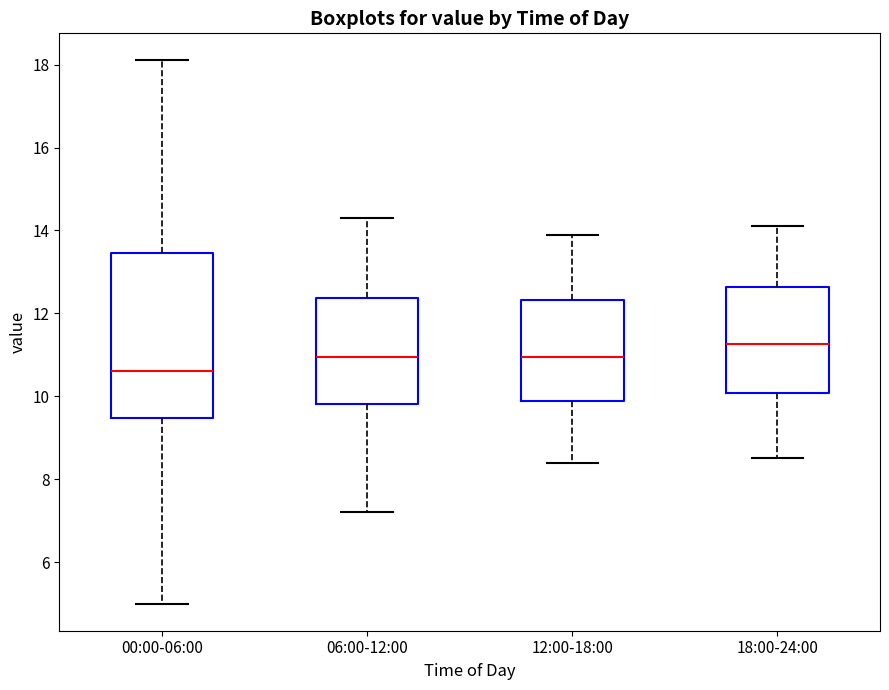

Where does the median line of the box for 00:00-06:00 sit on the y-axis? The values are not printed on the chart, so give them approximately, as read against the axis.

10.6